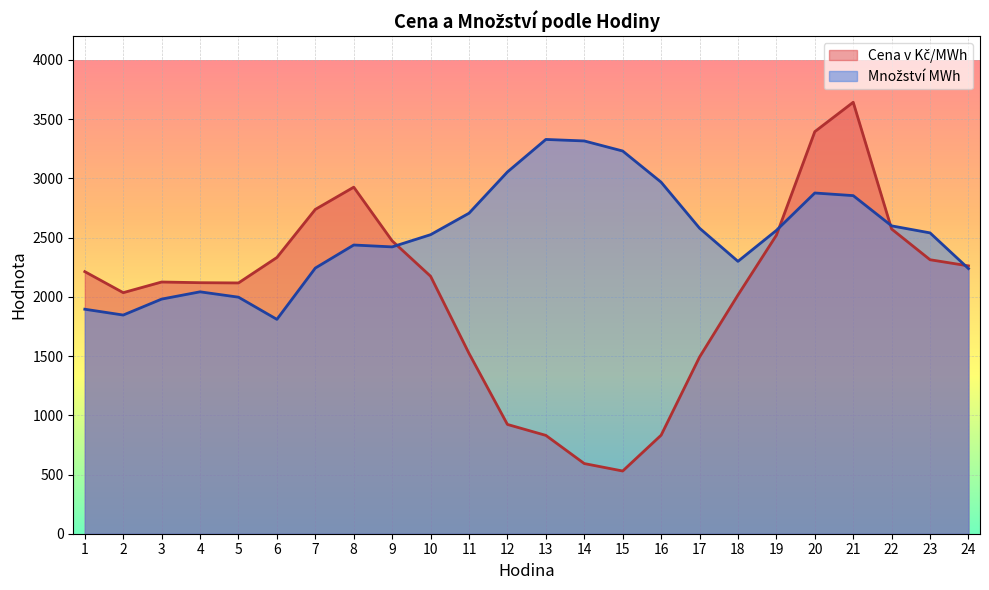

How many interior local valleys does the Cena v Kč/MWh series have?

3